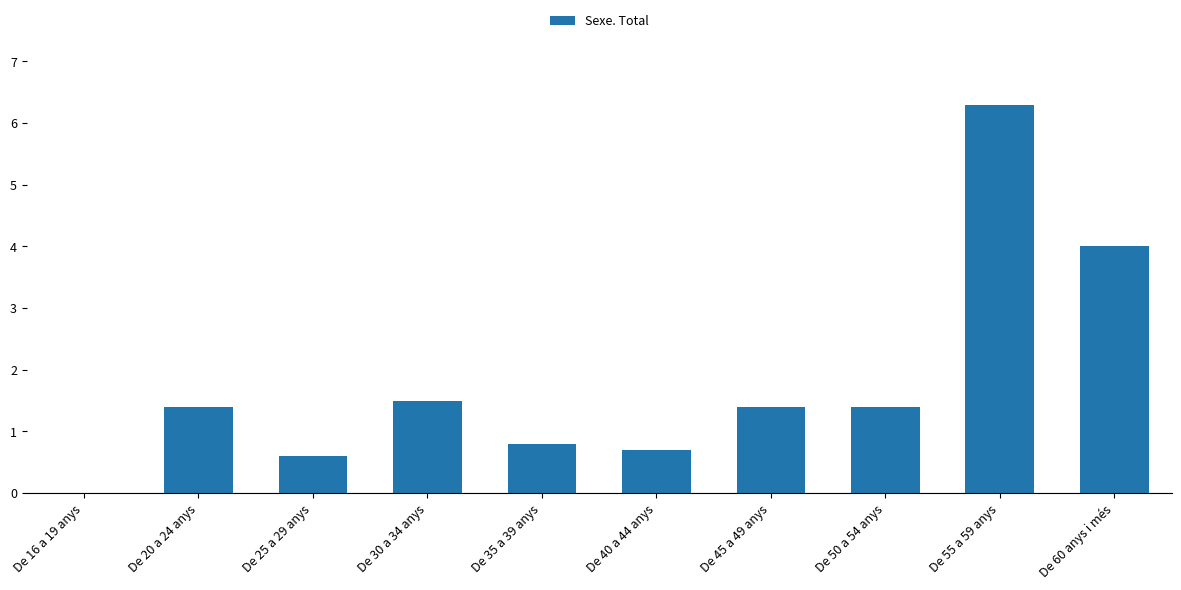

Reading right to left, transcribe all the data shown in this chart.

De 60 anys i més=4.0	De 55 a 59 anys=6.3	De 50 a 54 anys=1.4	De 45 a 49 anys=1.4	De 40 a 44 anys=0.7	De 35 a 39 anys=0.8	De 30 a 34 anys=1.5	De 25 a 29 anys=0.6	De 20 a 24 anys=1.4	De 16 a 19 anys=0.0